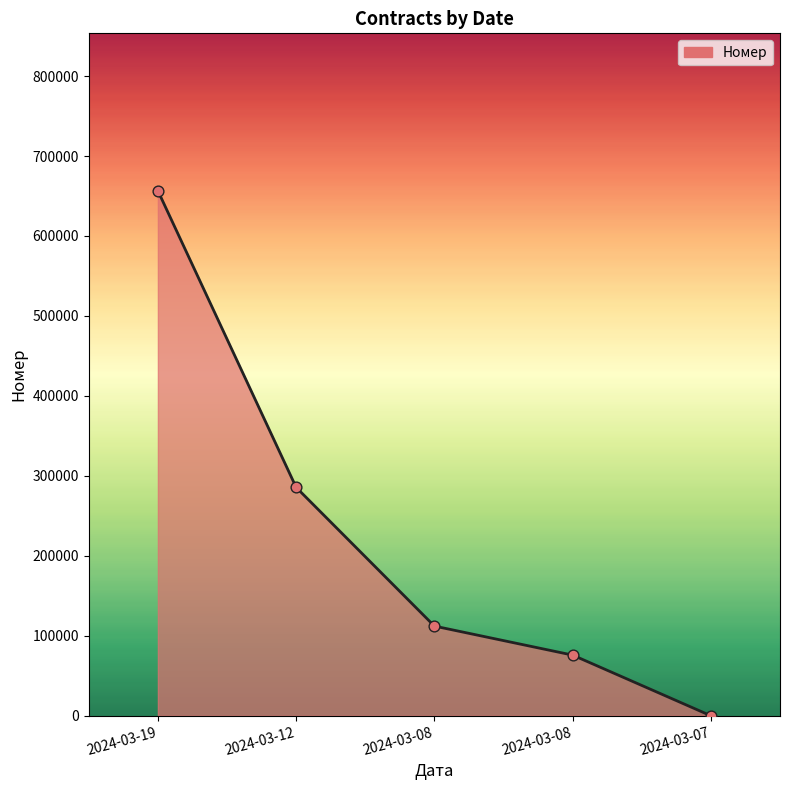

Approximately how many times larger is the value at 2024-03-08 compared to 2024-03-08?

1.5